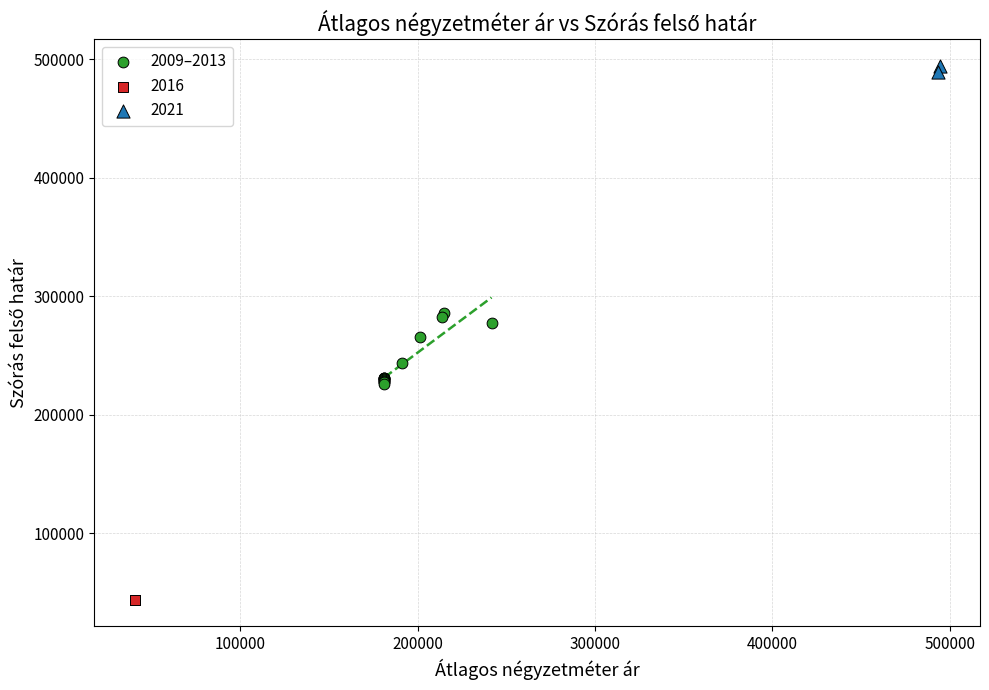

What are all the series names shown in the legend?

2009–2013, 2016, 2021